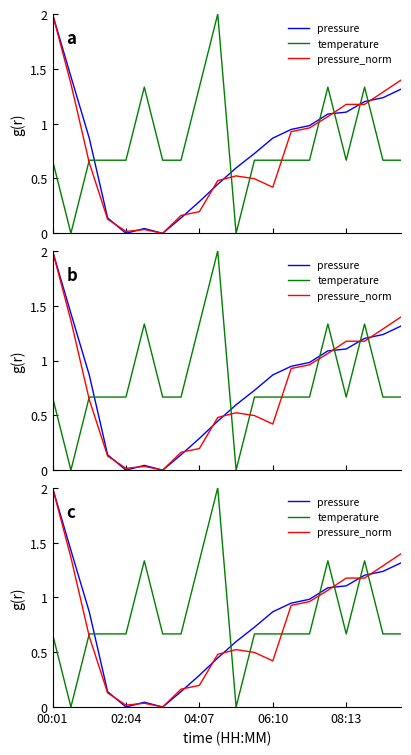

Rank the series by their maximum value, from lowest to highest.

pressure, temperature, pressure_norm